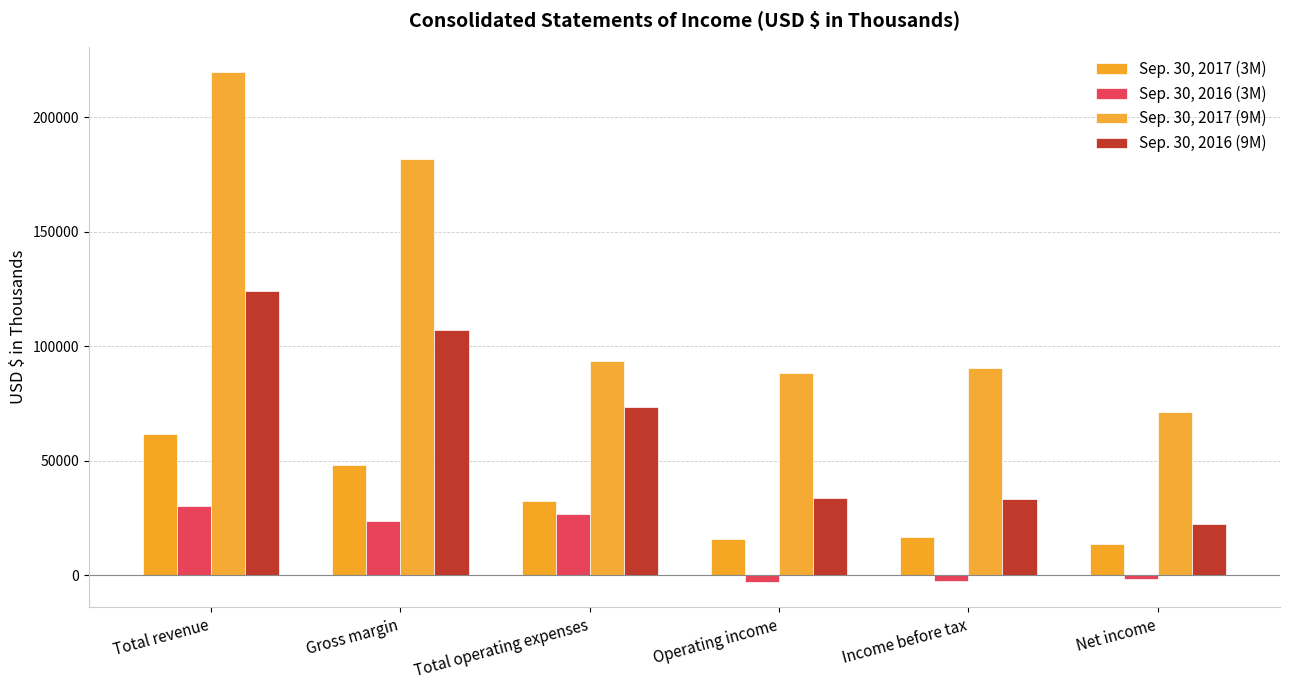

Where does the Sep. 30, 2016 (3M) series first go above 23756?

Total revenue